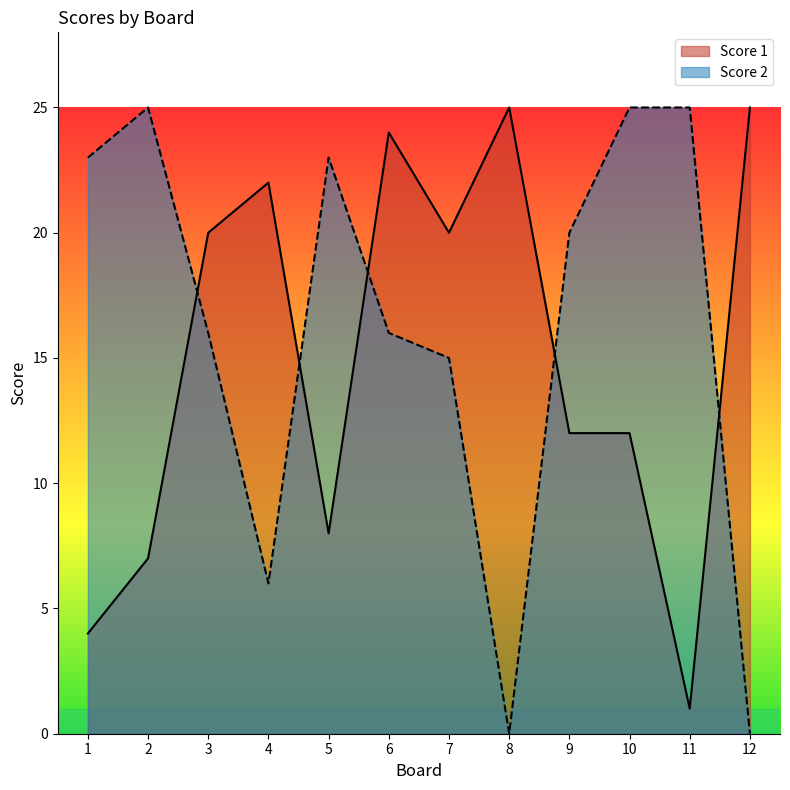

Which series has the largest total across all categories?

Score 2